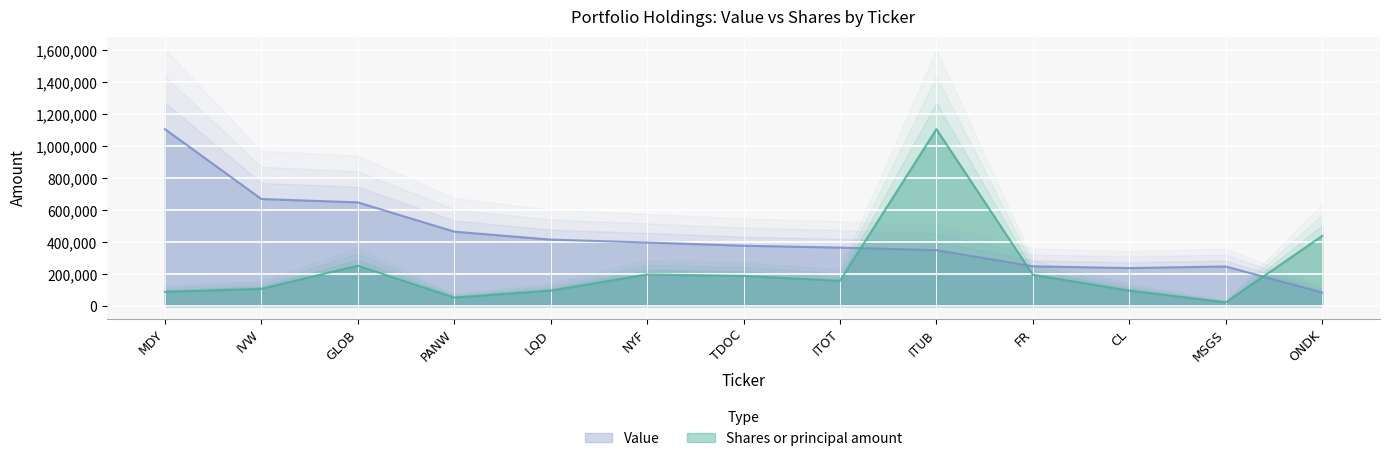

What is the difference between the Shares or principal amount values at NYF and GLOB?

54671.8